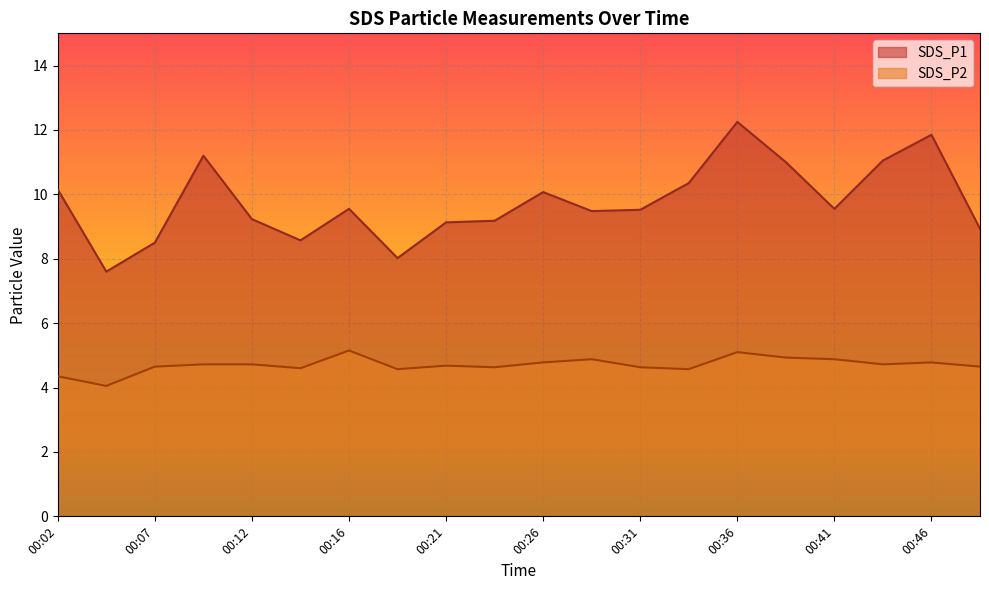

Is it true that SDS_P1 equals 7.6 at 00:04?

True